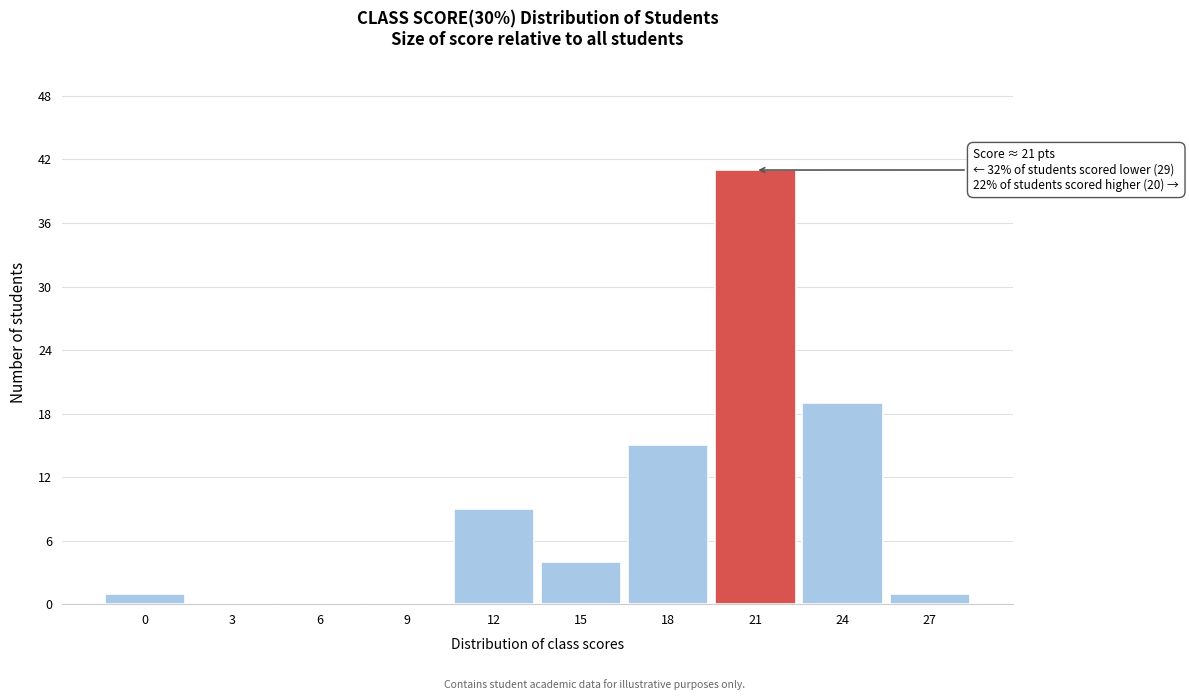

Reading left to right, list all the values displayed in this chart.

0=1	3=0	6=0	9=0	12=9	15=4	18=15	21=41	24=19	27=1